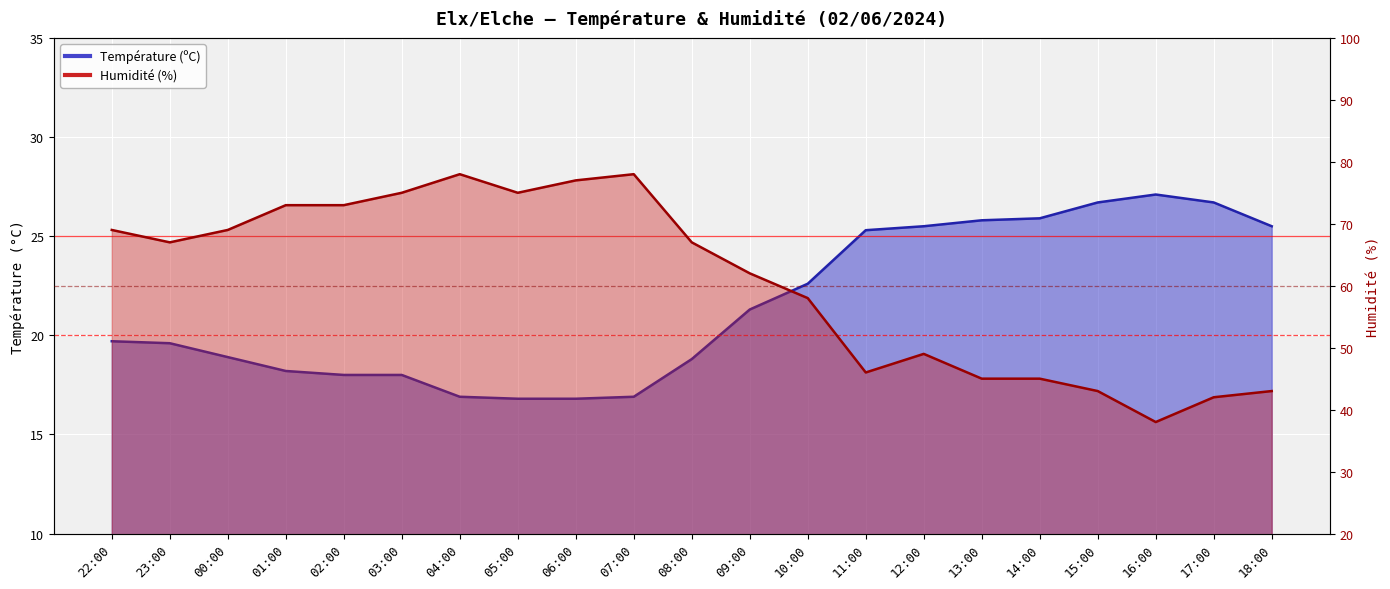

What is the difference between the Température (ºC) values at 07:00 and 12:00?

8.6